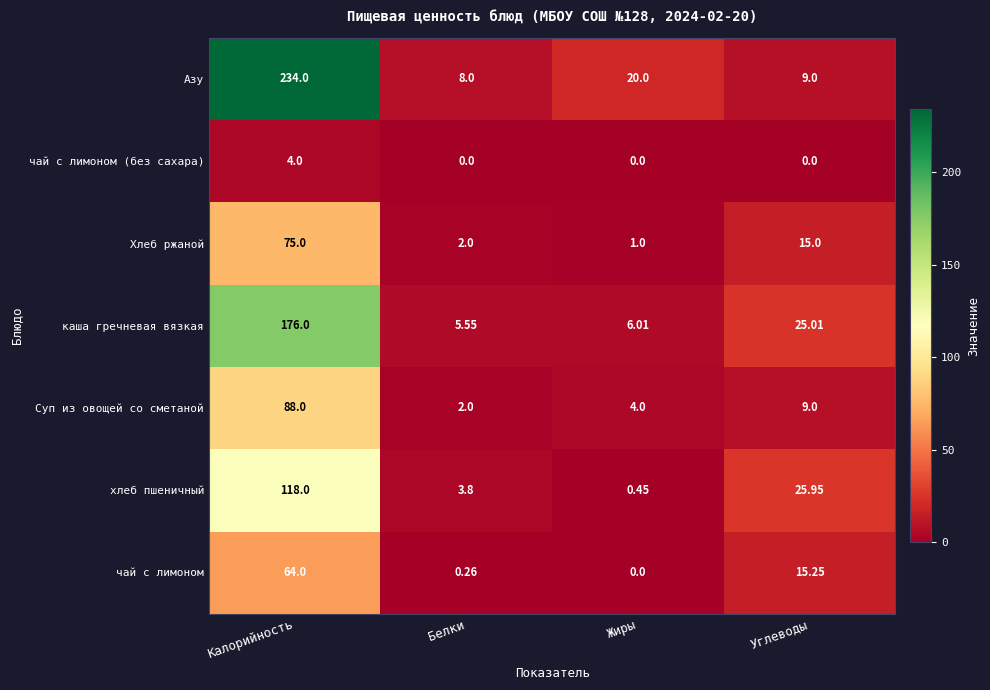

What is the total value across all series at Калорийность?

759.0